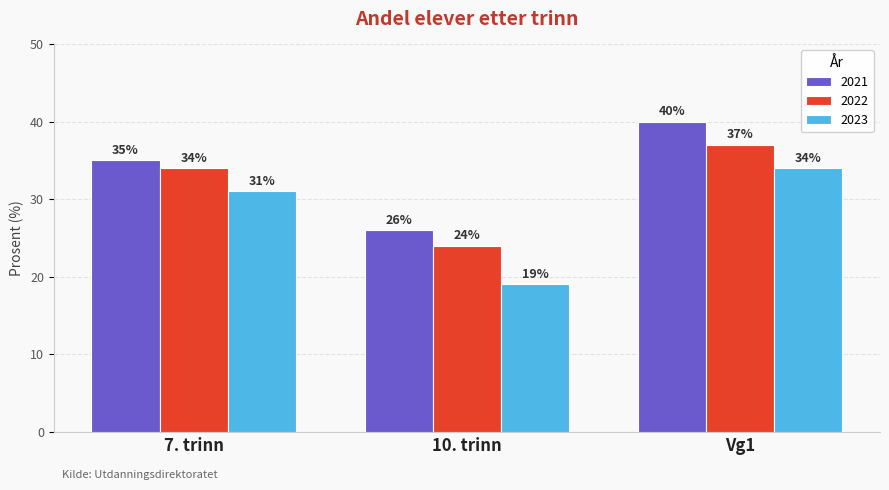

What is the maximum value shown in the chart?

40